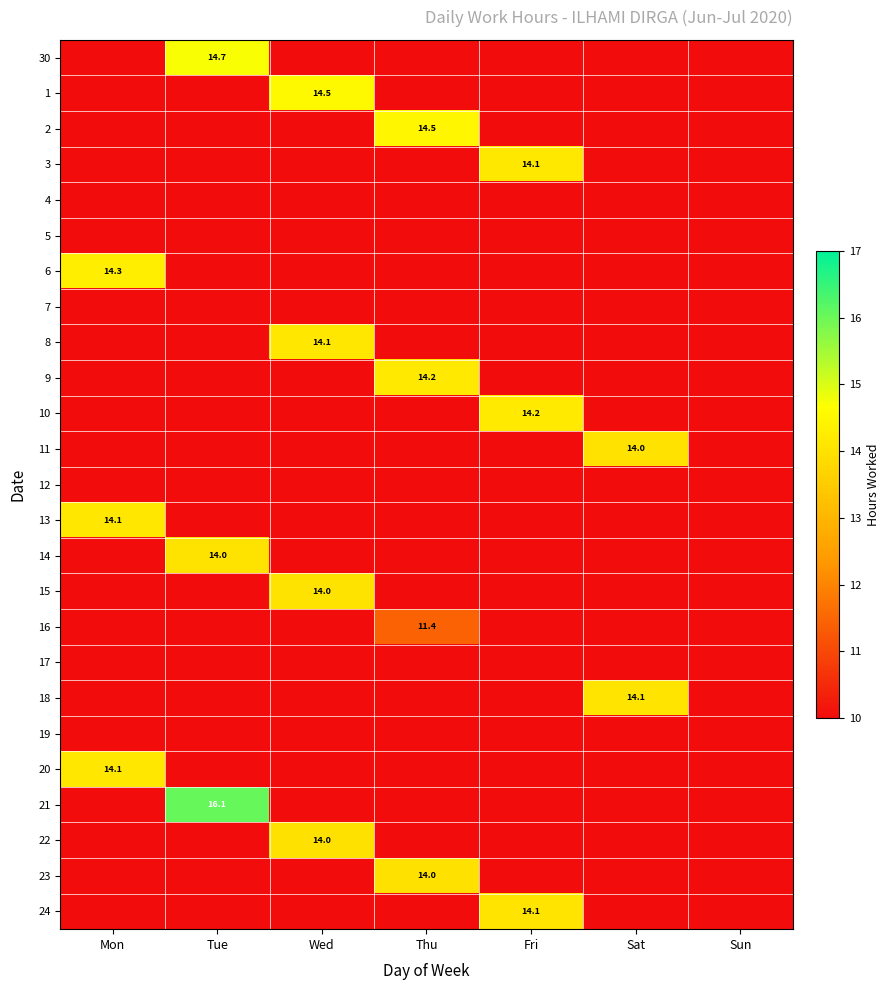

At which category does the chart reach its peak across all series?

Tue